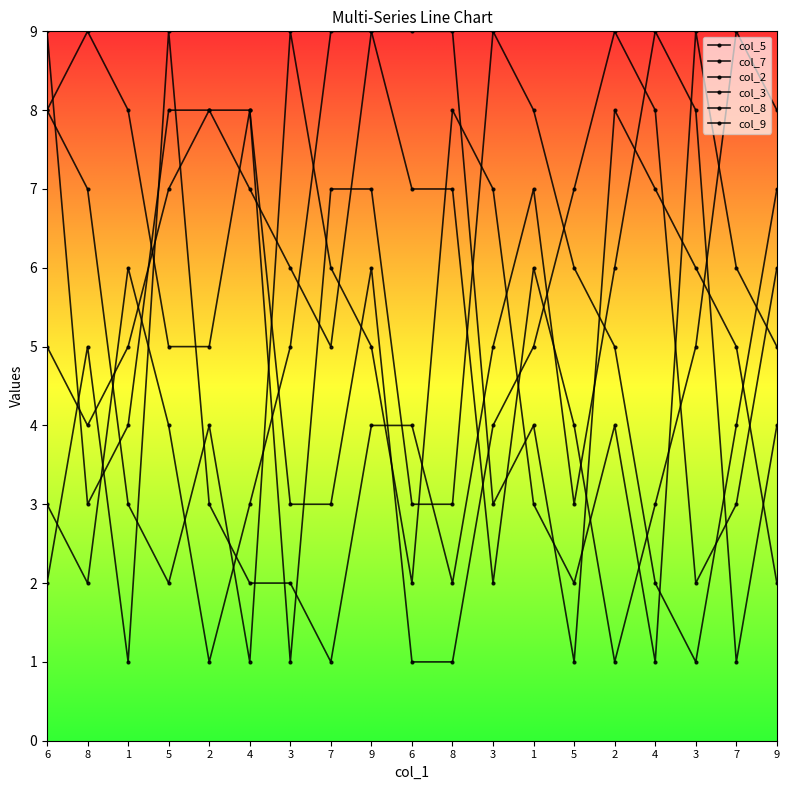

How many col_7 values are between 3 and 7?

12